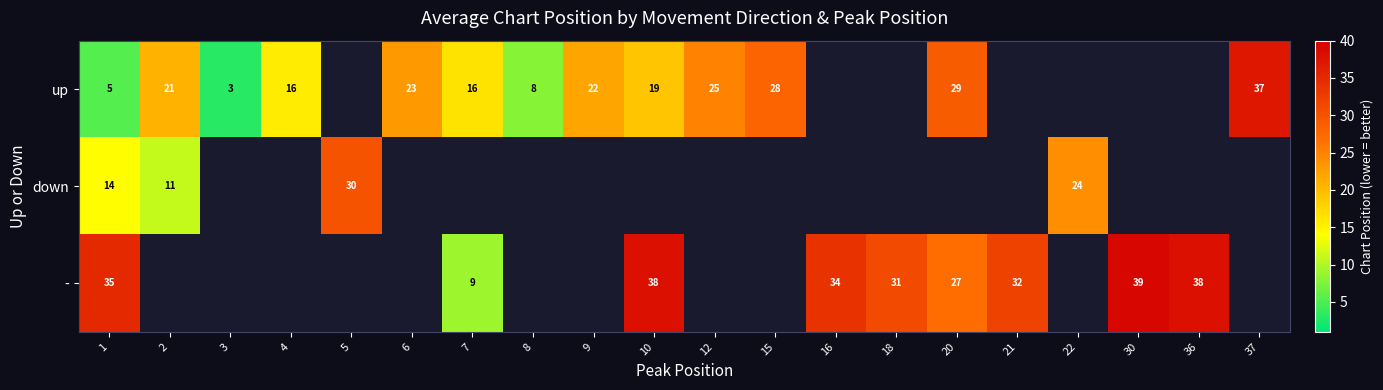

What is the difference between the maximum and minimum values in the row_1 series?

19.0